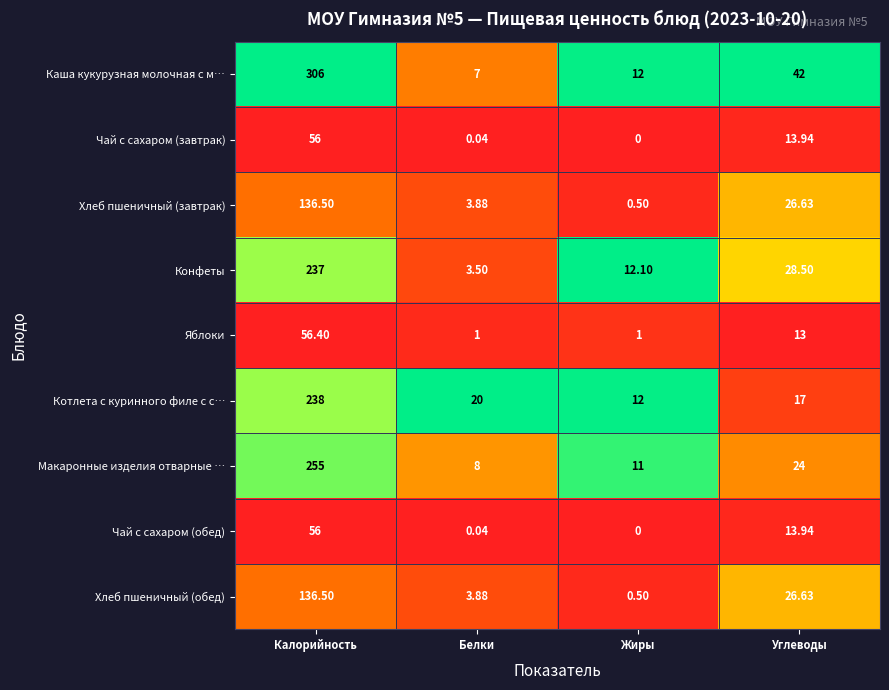

Which series changed the most between Жиры and Углеводы?

Каша кукурузная молочная с м…